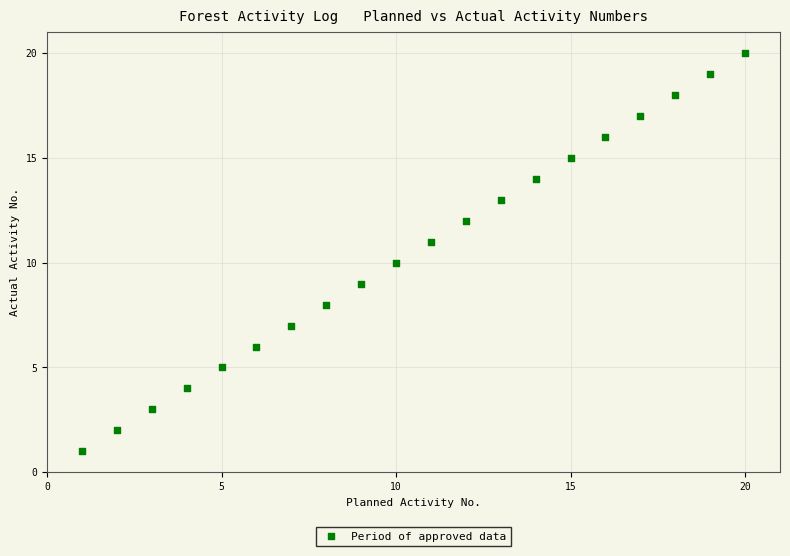

What is the range of X values (max minus min)?

19